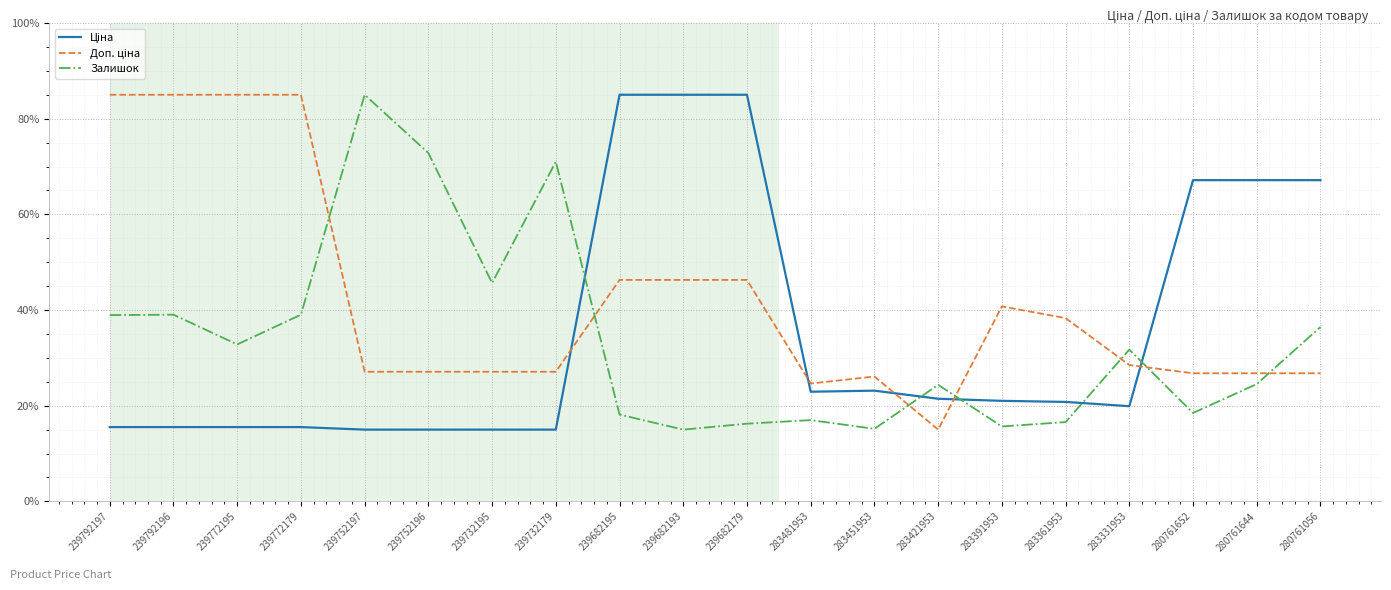

What is the minimum value shown in the chart?

15.0